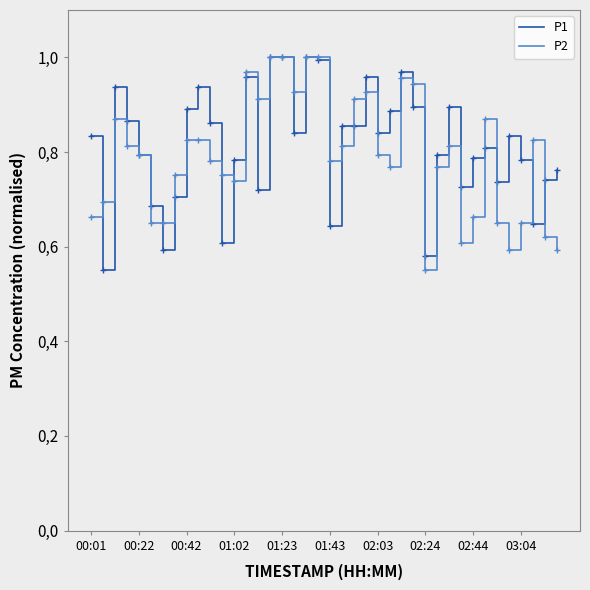

Between which two adjacent categories do P2 and P1 first intersect?

00:01 and 00:22